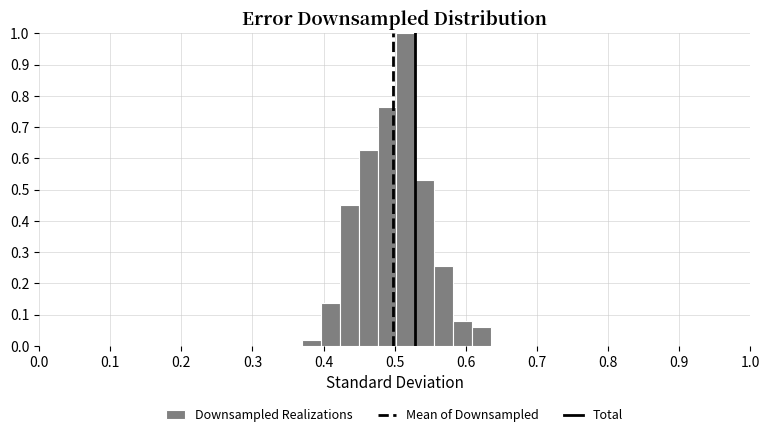

Read against the x-axis, roughly where is the centre of the tallest bar?

0.52